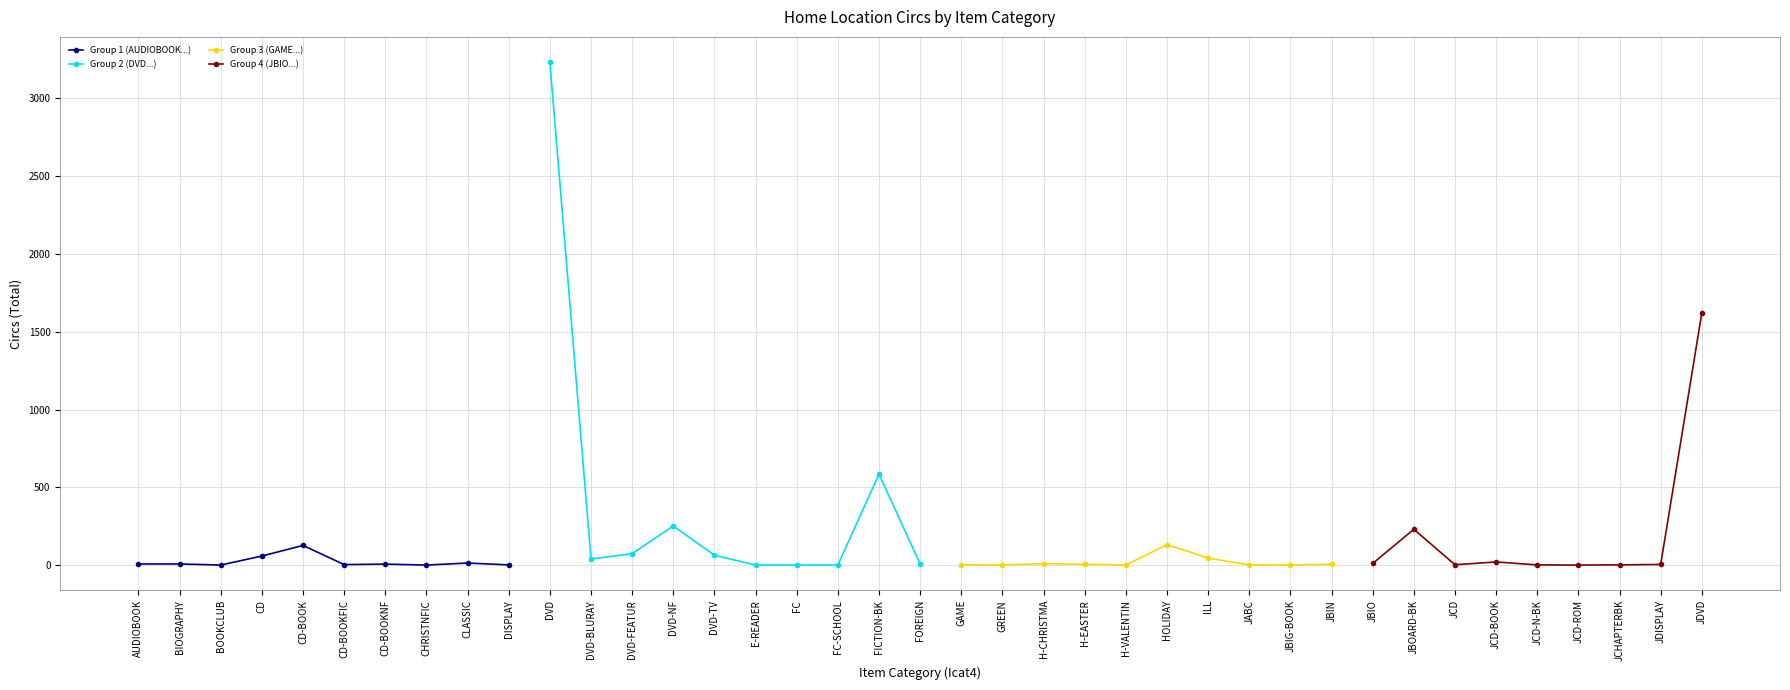

True or false: Group 1 (AUDIOBOOK...) has more than 0 points higher than both neighbors.

True